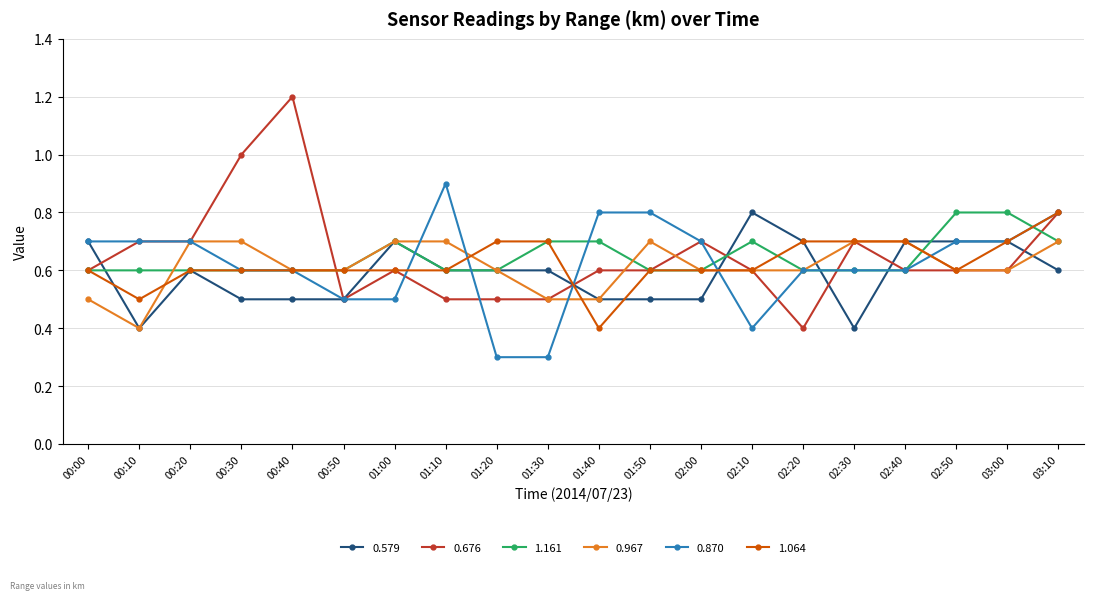

What is the difference between the maximum and minimum values in the 1.161 series?

0.2